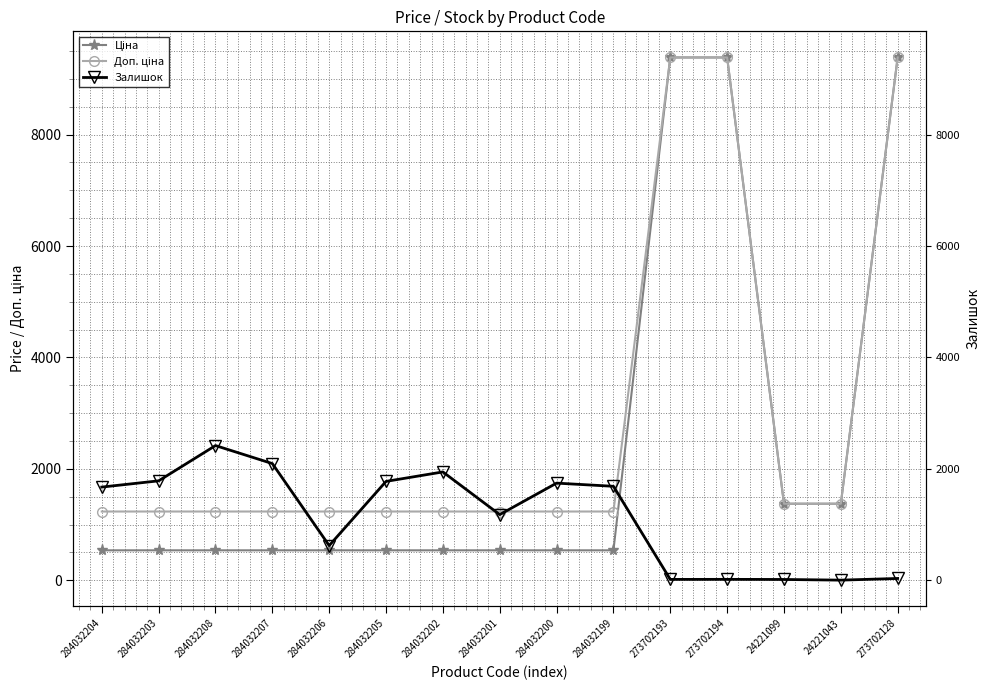

Between 284032200 and 284032201, which is larger?

284032200